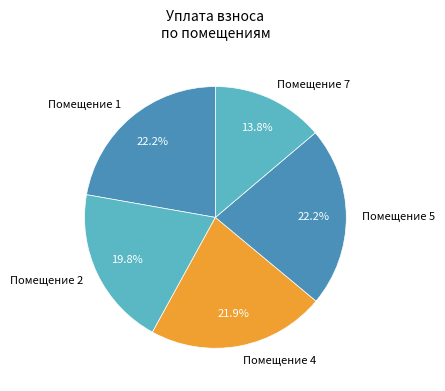

Which slice is the smallest?

Помещение 7